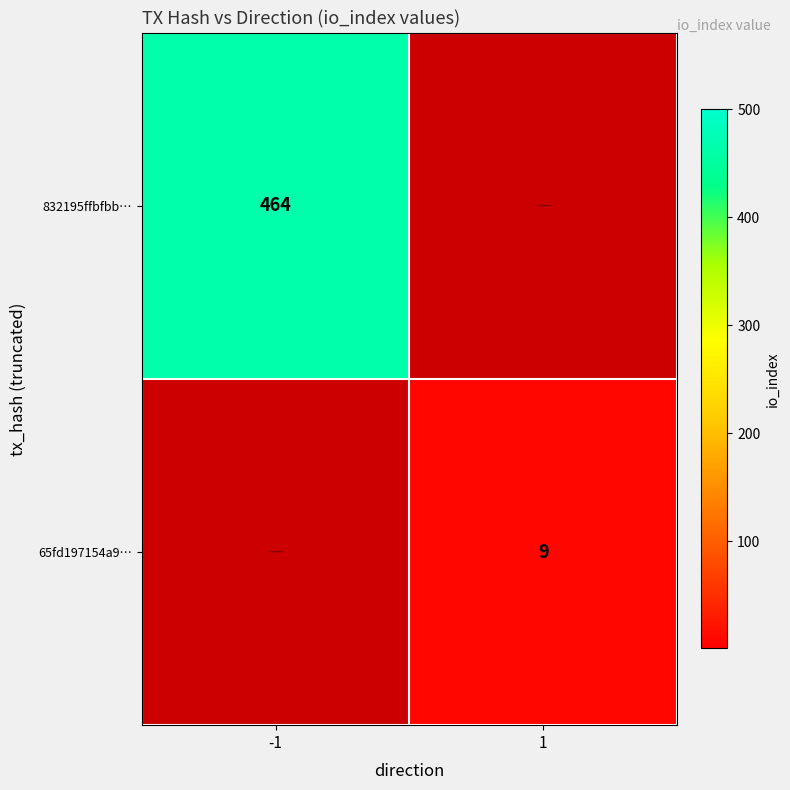

What is the difference between the highest and lowest values at -1?

464